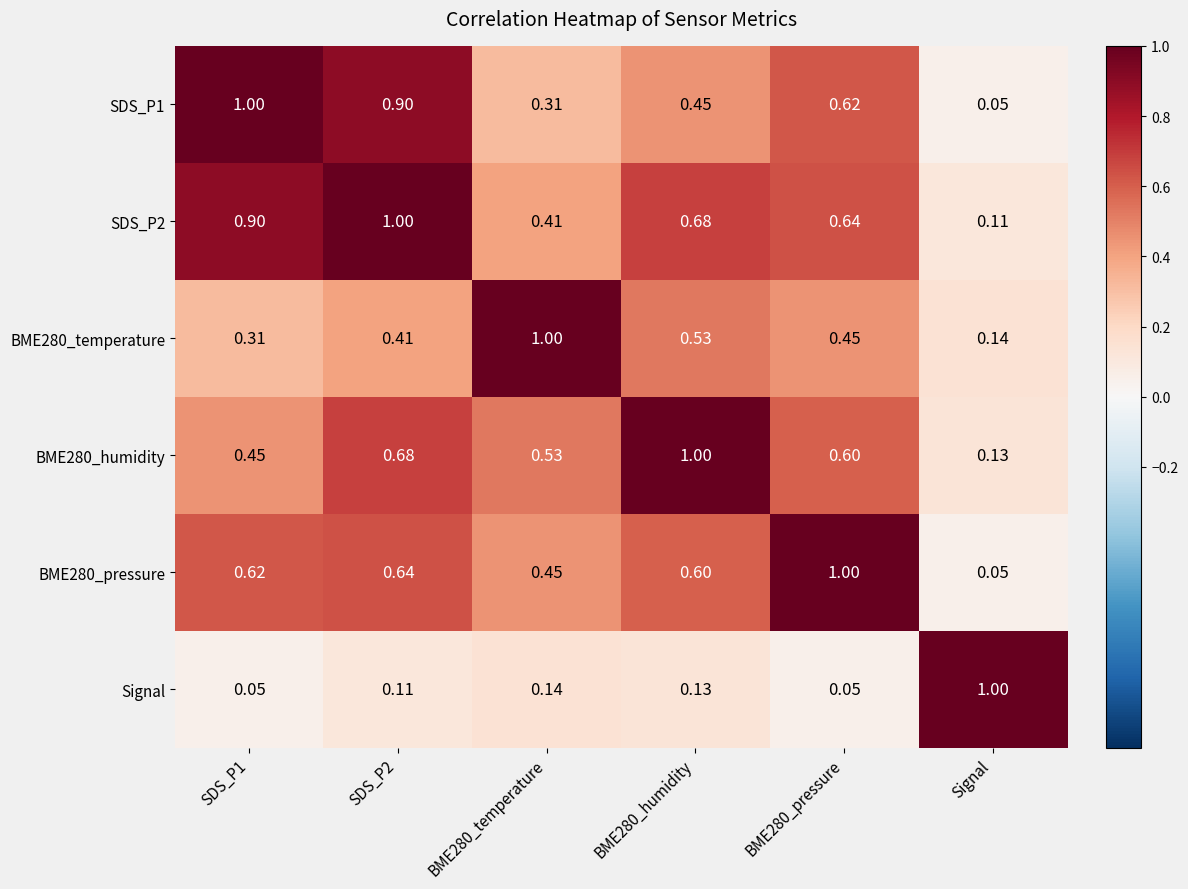

At which label is BME280_humidity closest to 0?

Signal